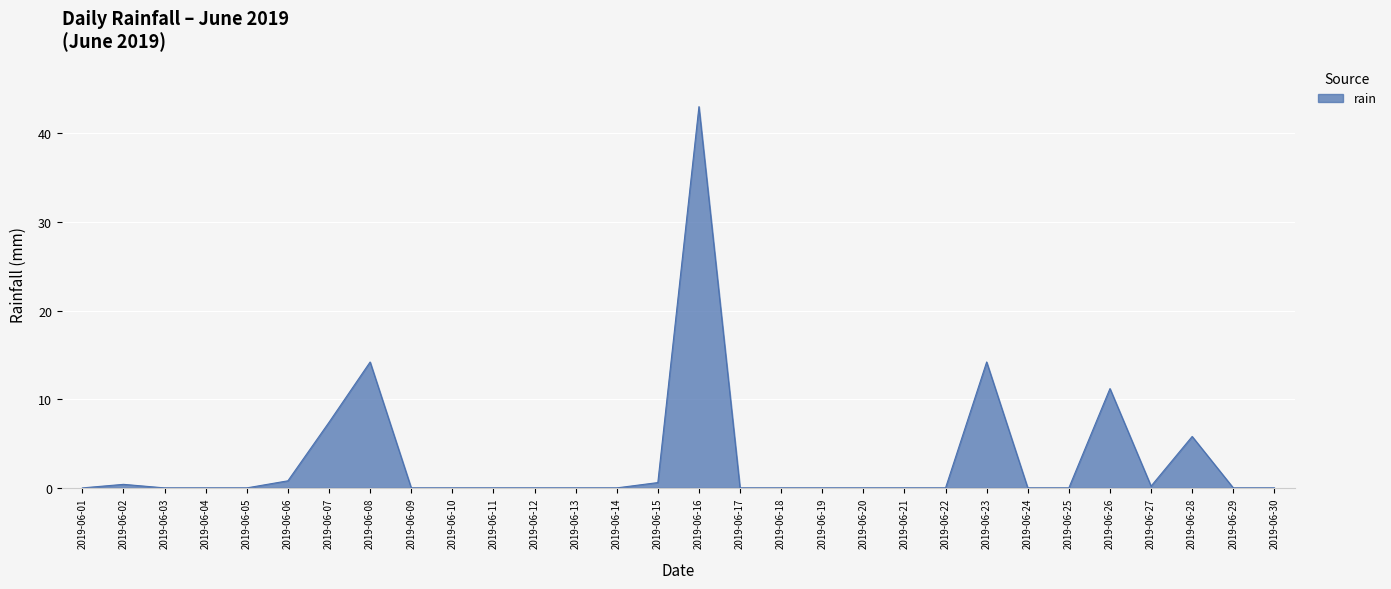

Count the number of categories in the chart.

30